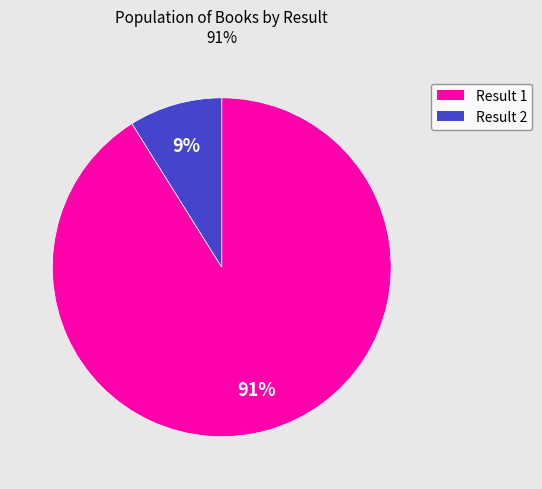

Which slice is the smallest?

Result 2